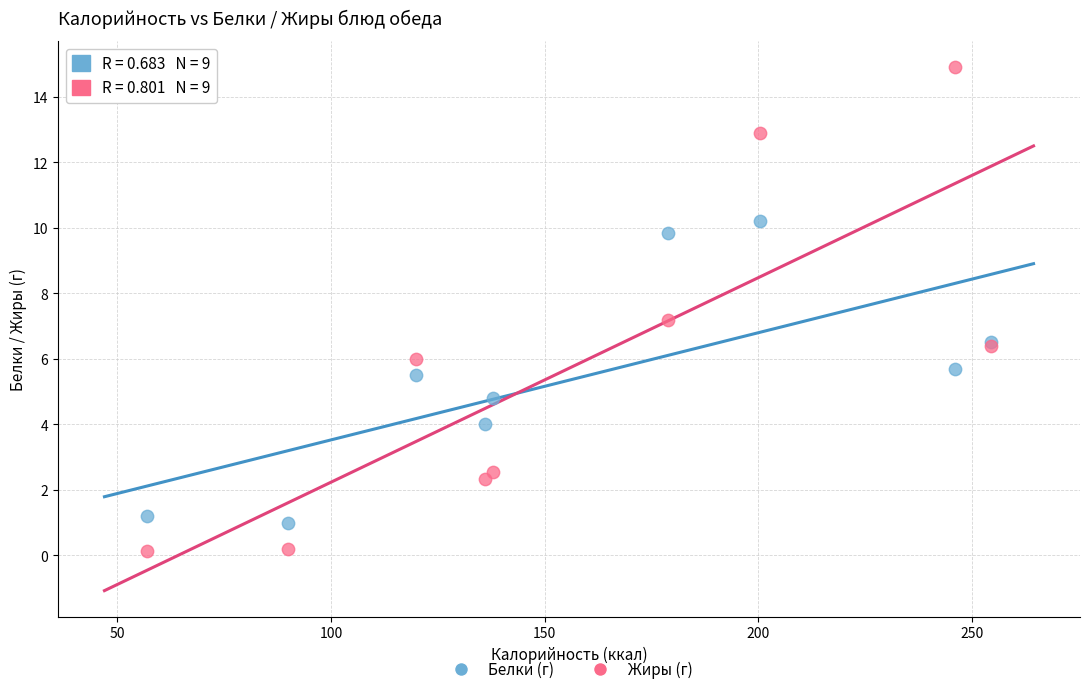

What is the X range (max minus min) for the scatter plot?

197.4